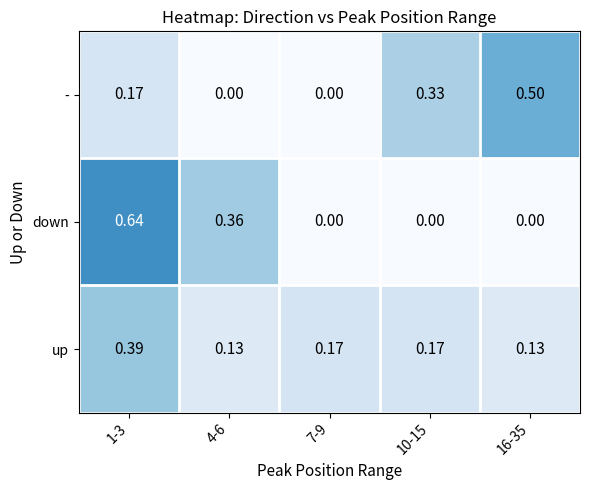

Rank the series by their maximum value, from highest to lowest.

down, -, up